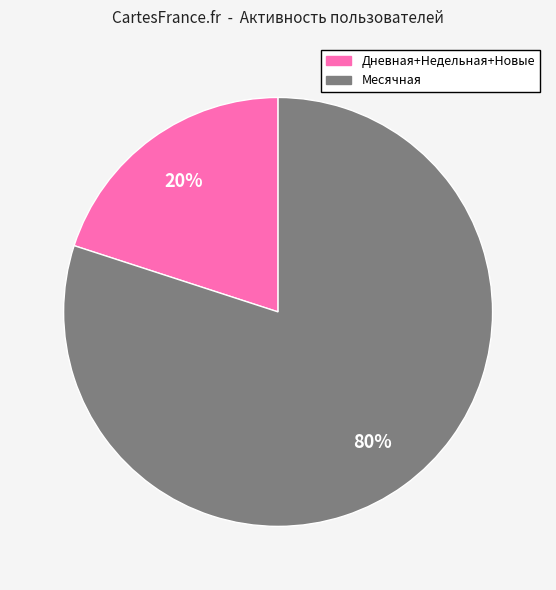

Is there any slice that represents more than half of the pie?

Yes